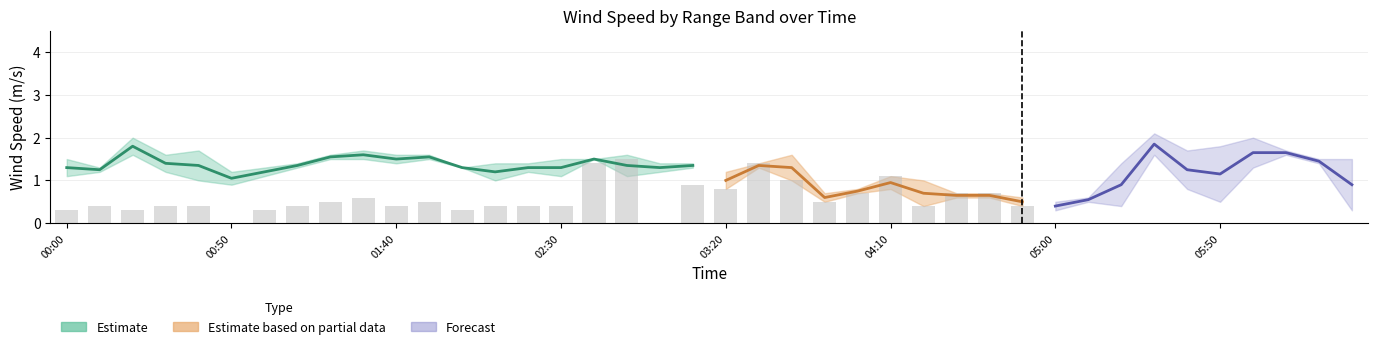

Between 2007/12/12 03:20 and 2007/12/12 03:00, which is larger?

2007/12/12 03:20